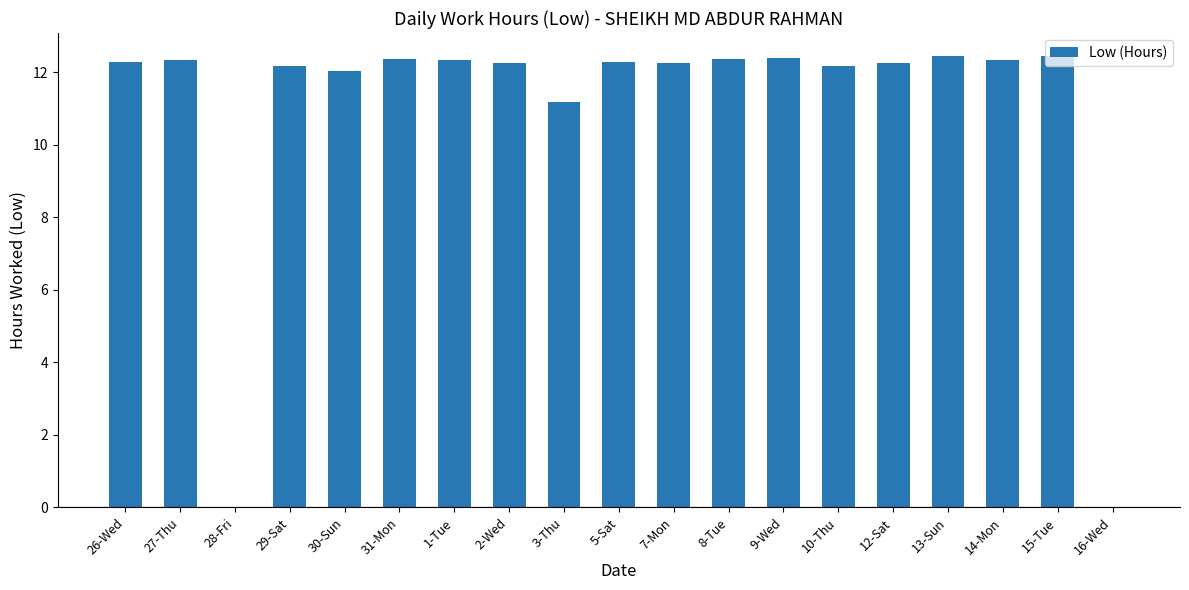

What is the sum of all values?

207.9